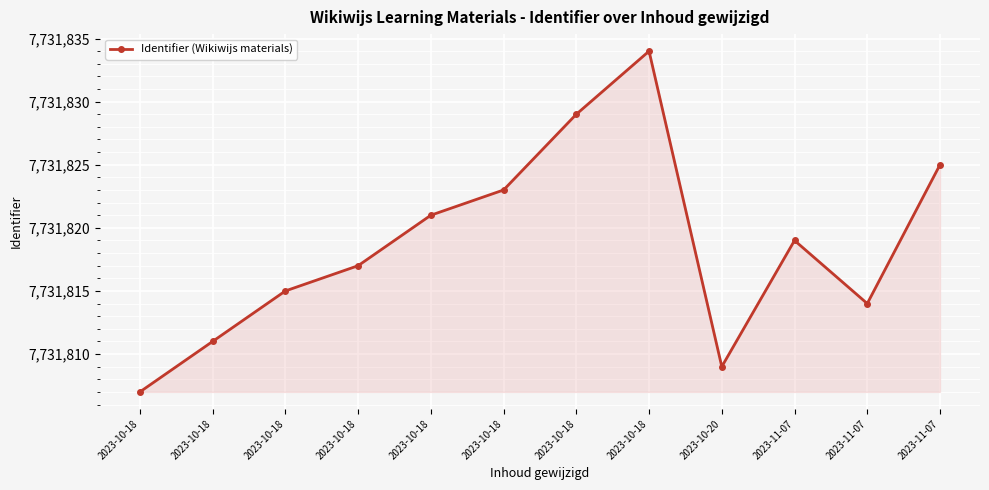

Which label corresponds to the smallest value in the chart?

2023-10-18